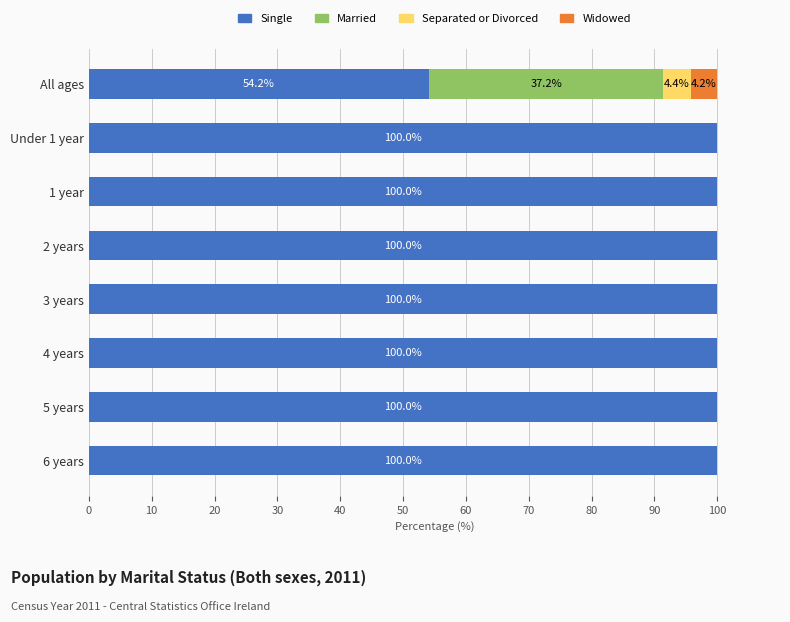

What is the total value across all series at All ages?

100.0